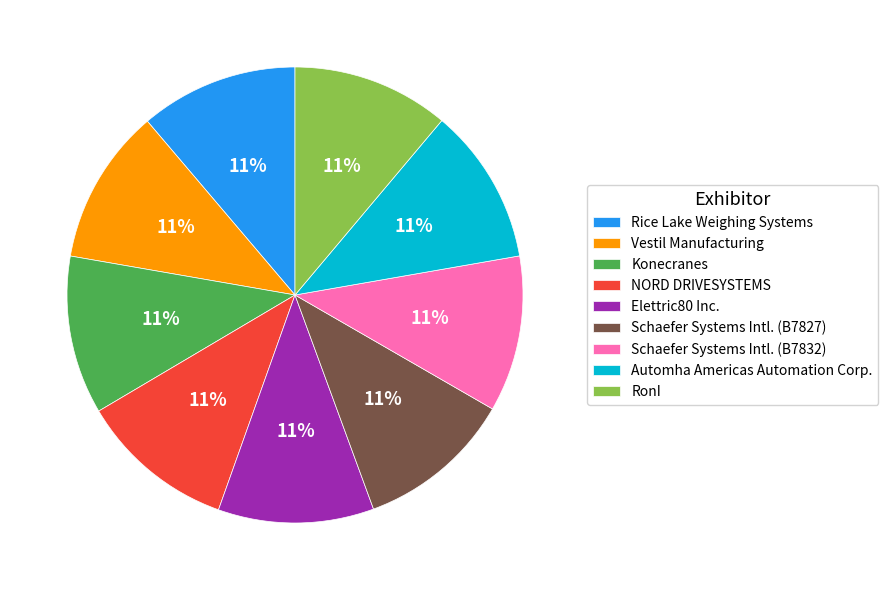

To the nearest percent, what is the average slice percentage?

11%